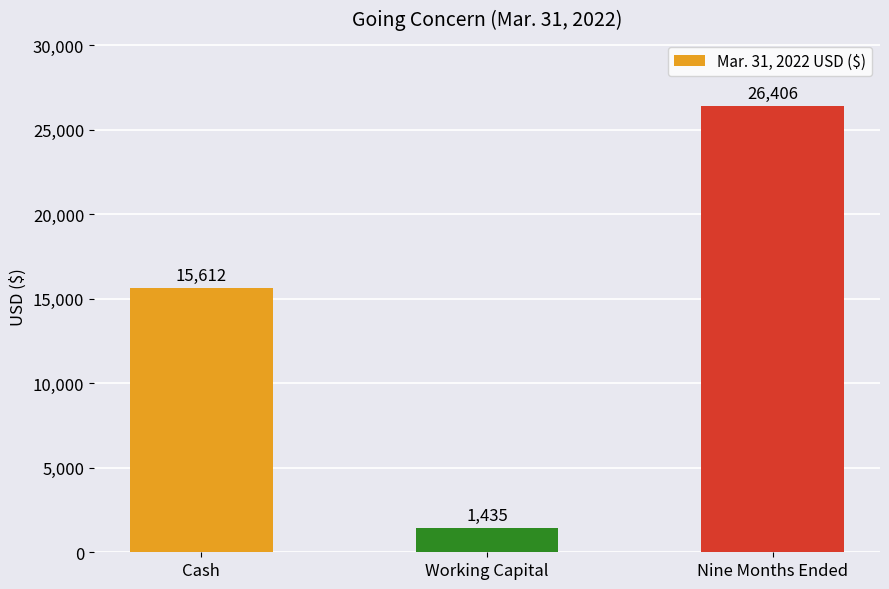

At which category does the chart reach its minimum across all series?

Working Capital